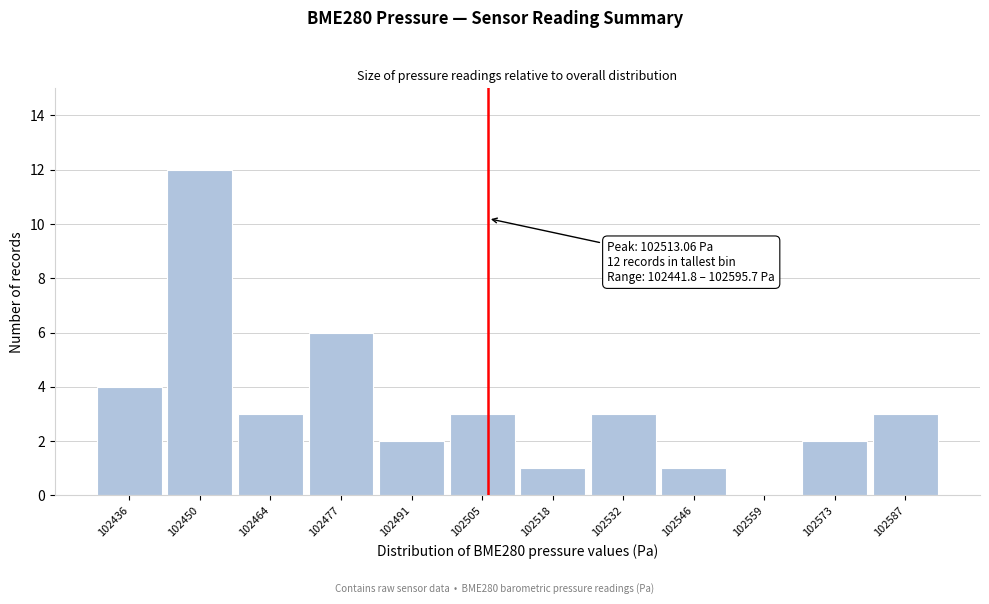

Reading left to right, list all the values displayed in this chart.

102436=4	102450=12	102464=3	102477=6	102491=2	102505=3	102518=1	102532=3	102546=1	102559=0	102573=2	102587=3